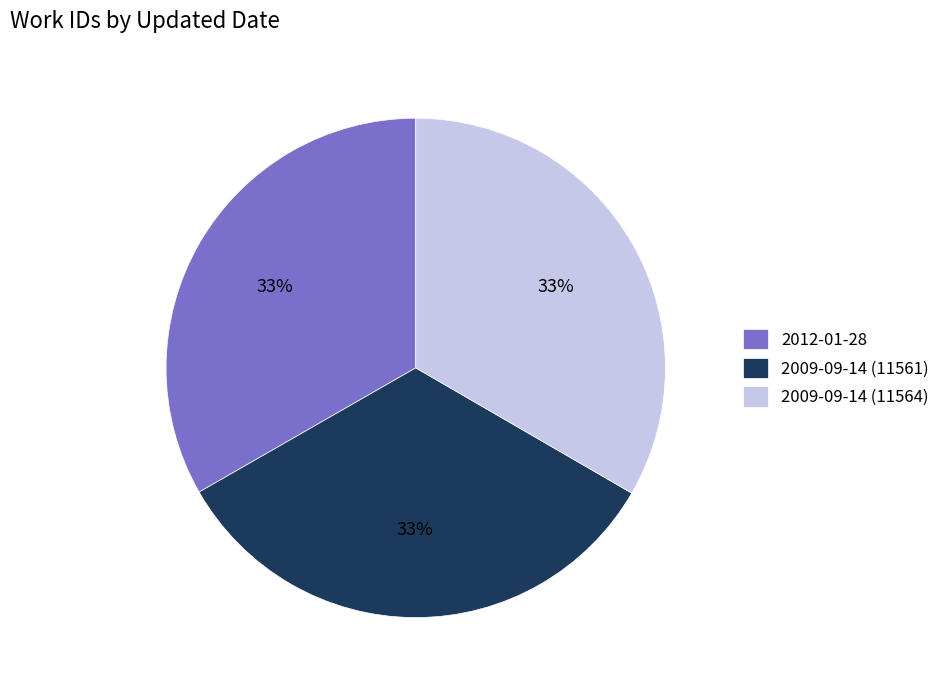

Does any single category account for the majority?

No